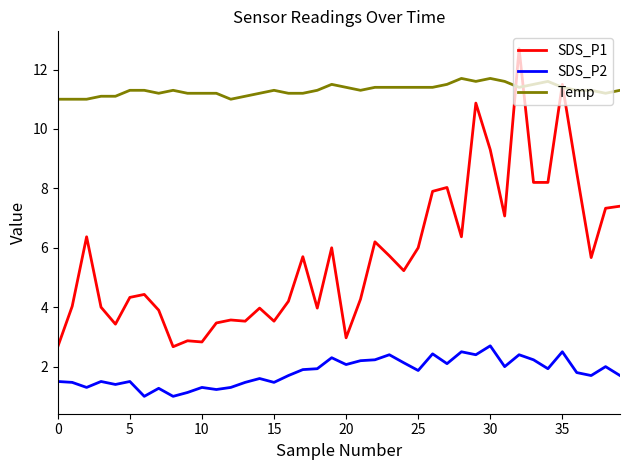

Which series has the largest total across all categories?

Temp